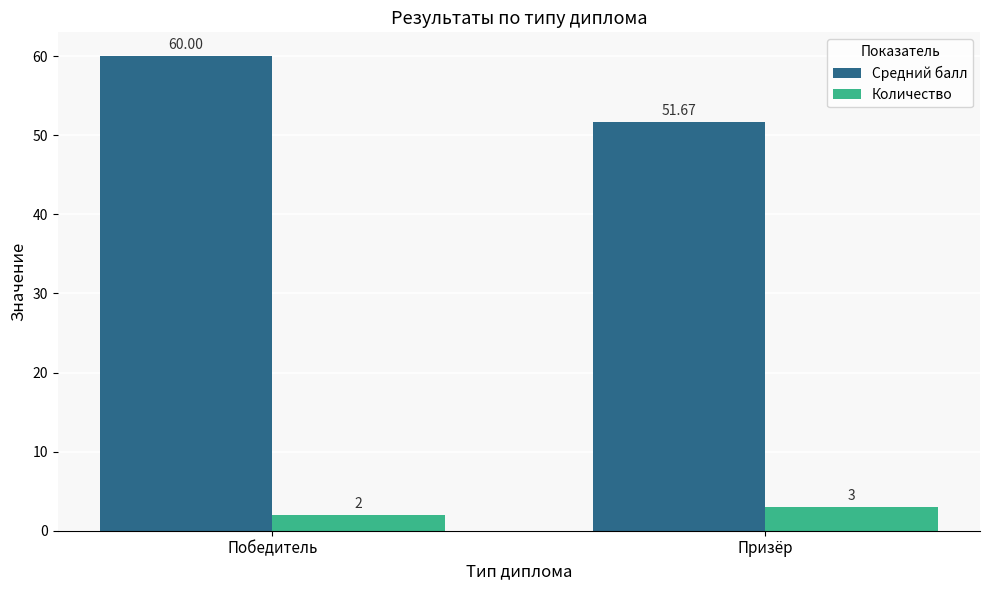

What is the sum of all Количество values?

5.0